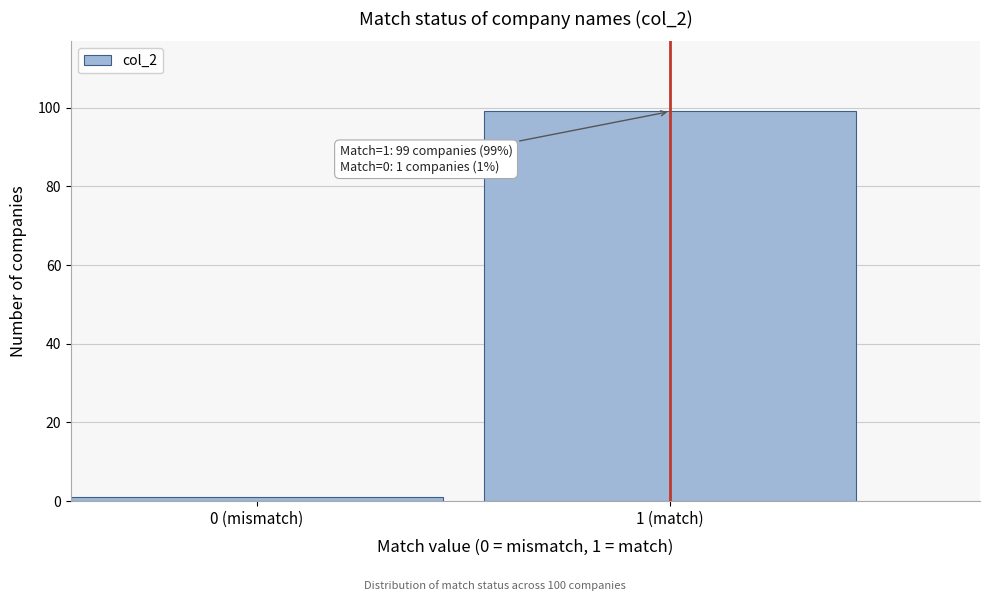

Reading right to left, transcribe all the data shown in this chart.

99	1